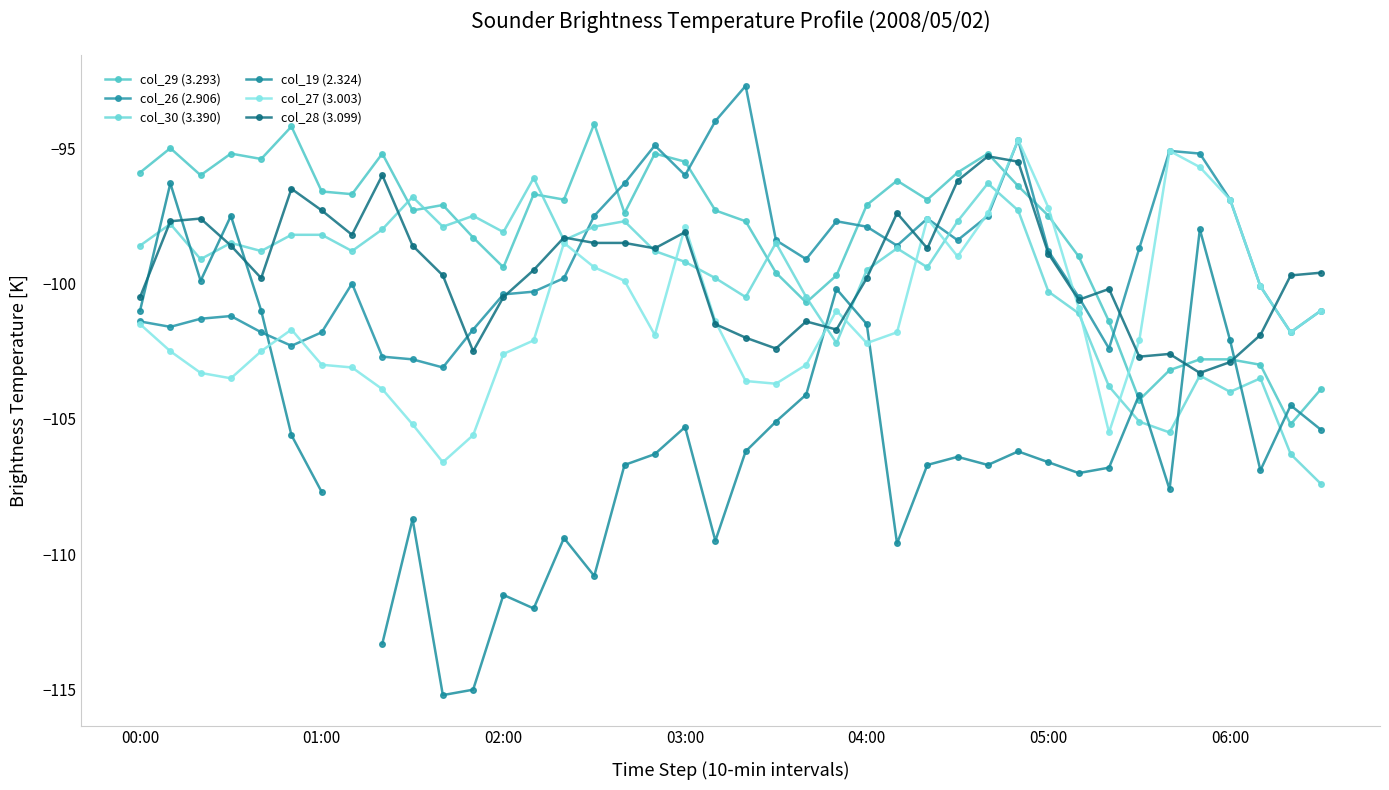

Is the value of col_19 (2.324) at 05:00 greater than the value of col_29 (3.293) at 37?

No